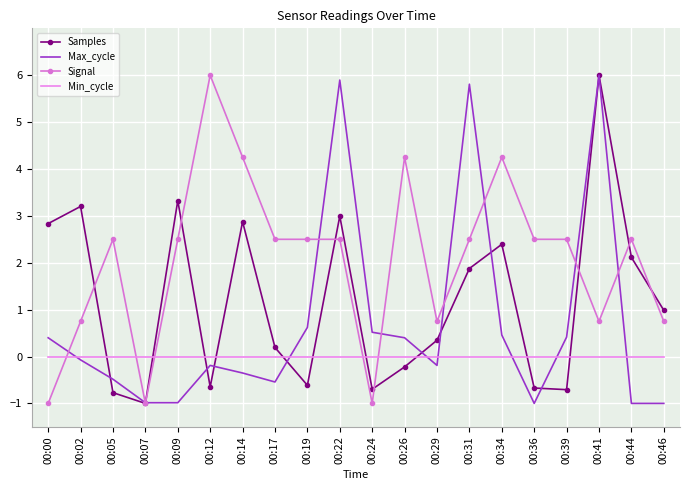

At which label does Signal reach its peak?

00:12